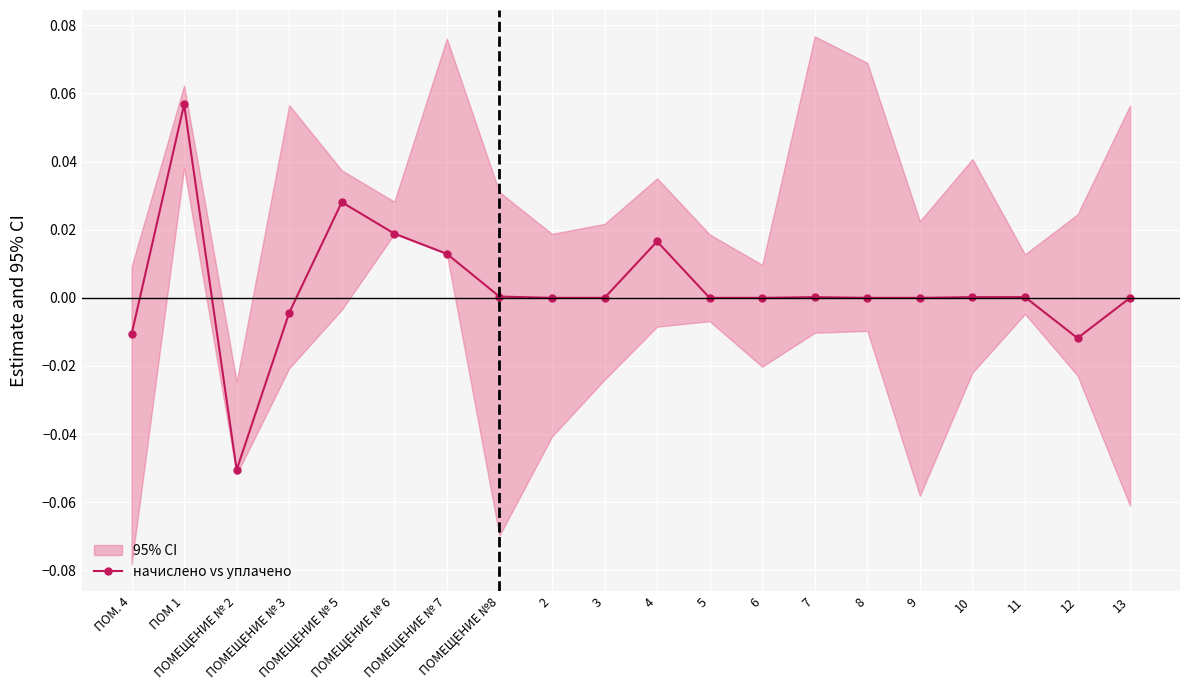

Rank the categories by value from highest to lowest.

ПОМ 1, ПОМЕЩЕНИЕ № 5, ПОМЕЩЕНИЕ № 6, 4, ПОМЕЩЕНИЕ № 7, ПОМЕЩЕНИЕ №8, 11, 10, 7, 2, 3, 5, 6, 8, 9, 13, ПОМЕЩЕНИЕ № 3, ПОМ. 4, 12, ПОМЕЩЕНИЕ № 2